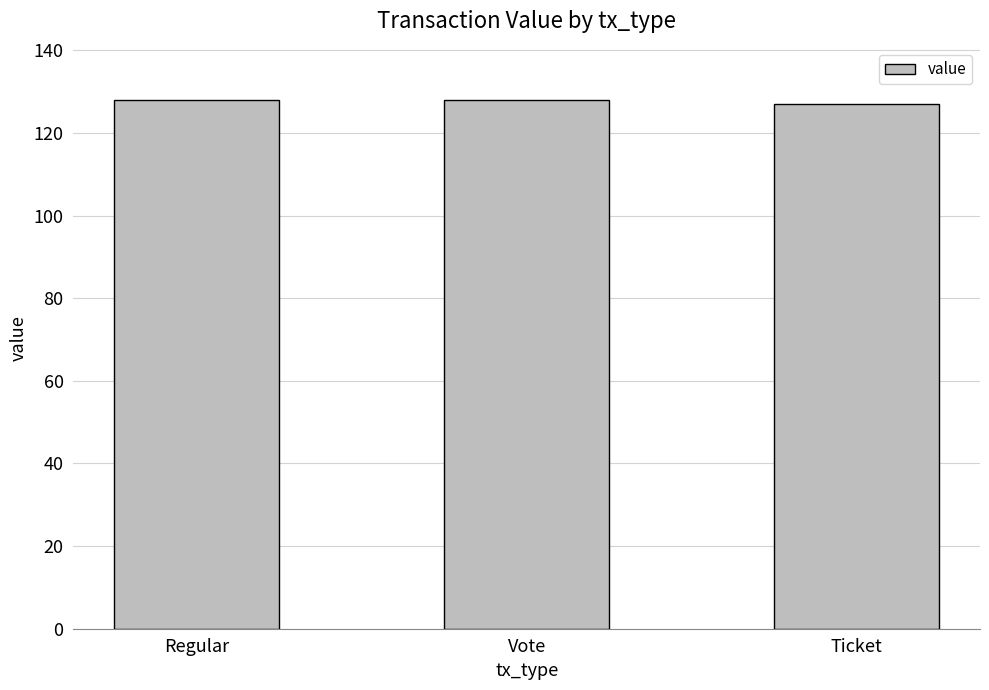

What is the label of the 1st bar from the left?

Regular